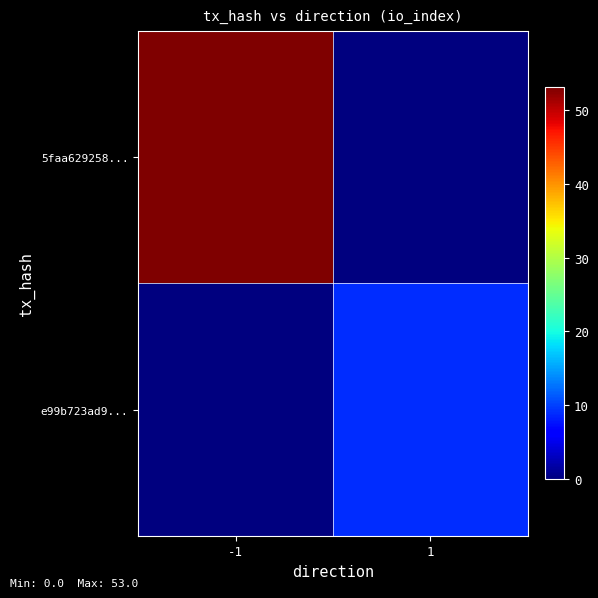

Which category has the lowest value across all series?

1